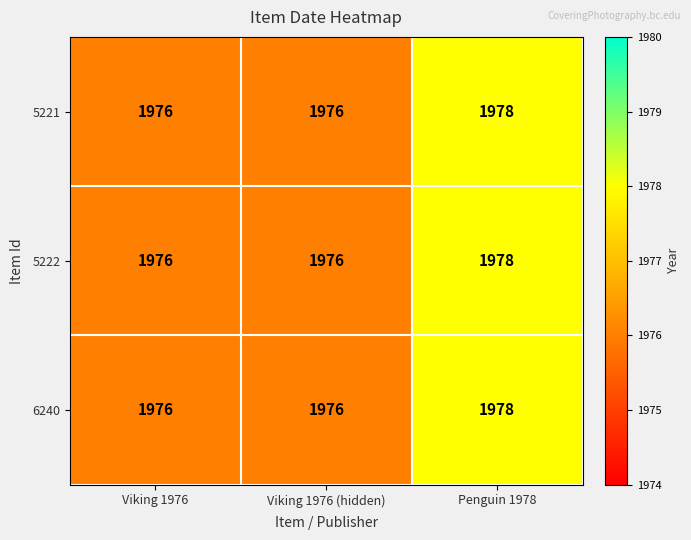

What value does the 5222 series have at Viking 1976?

1976